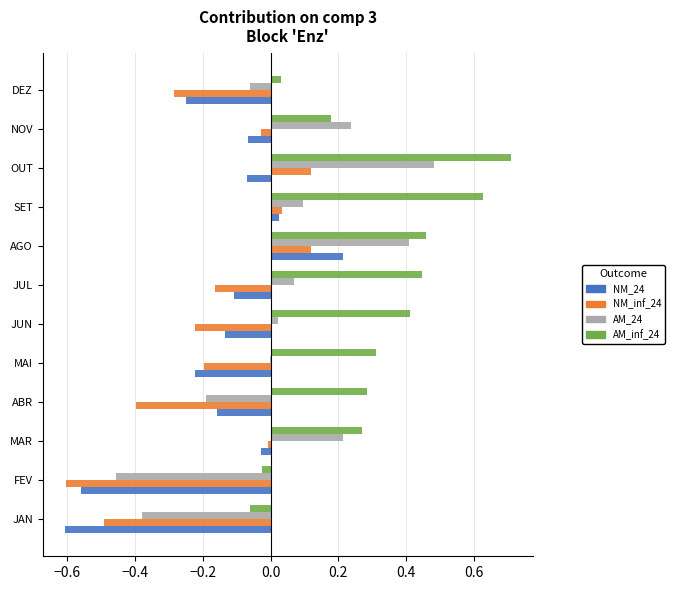

How many data points in NM_24 are above 0?

2